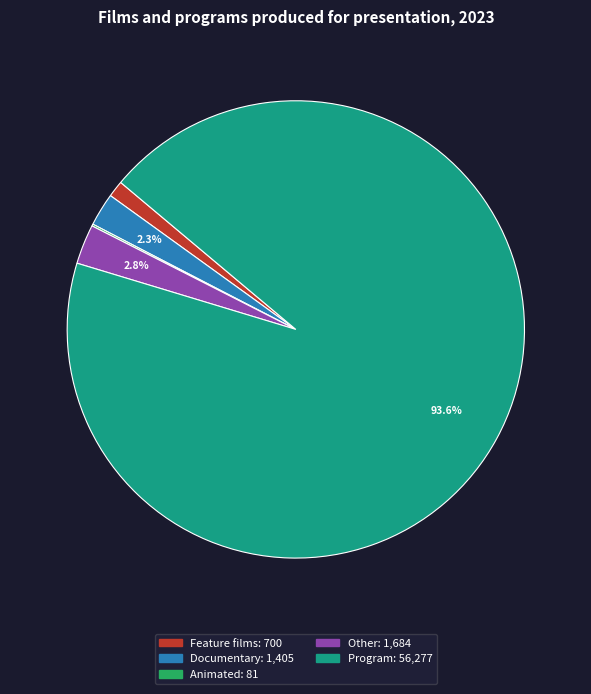

Which slice represents more than half of the pie?

Program